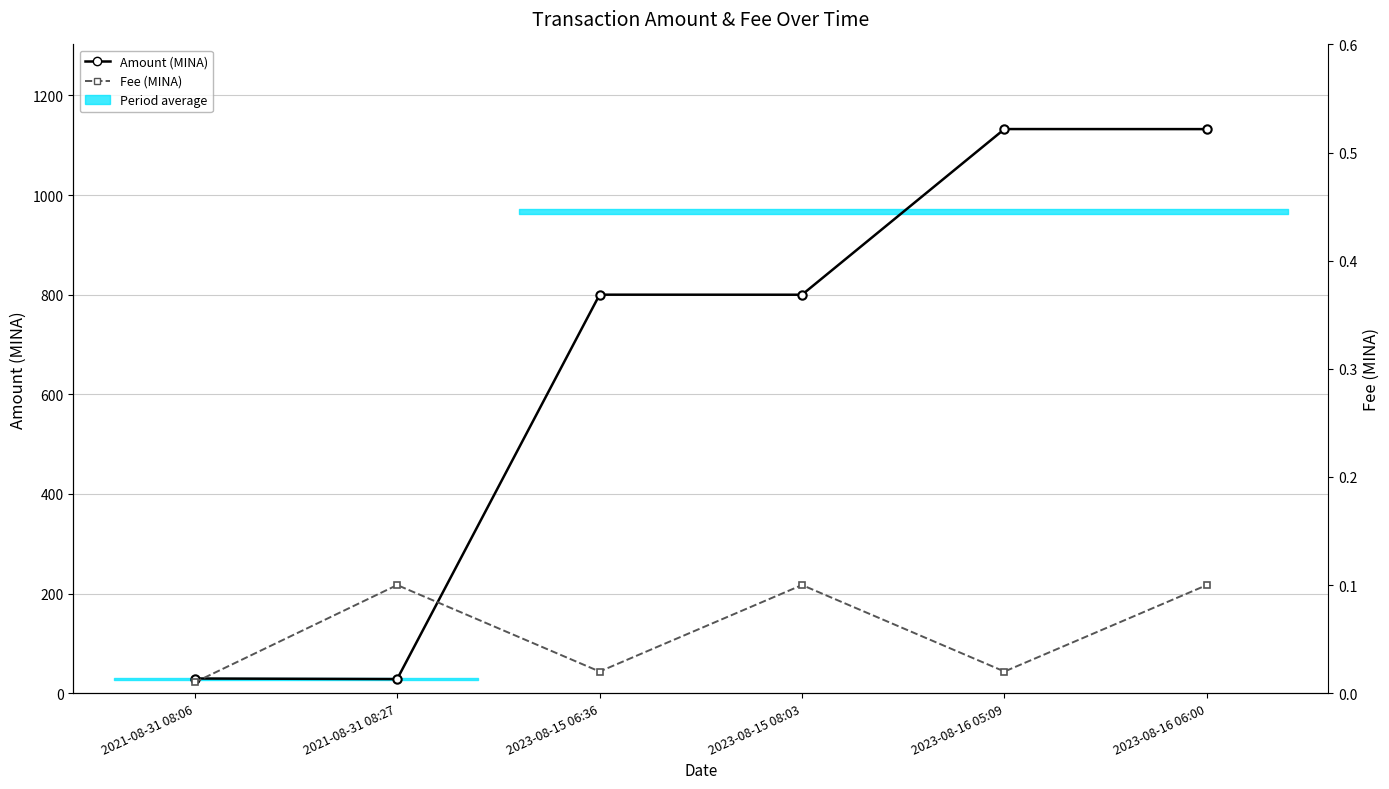

Rank the series by their average value, from highest to lowest.

Amount (MINA), Fee (MINA)